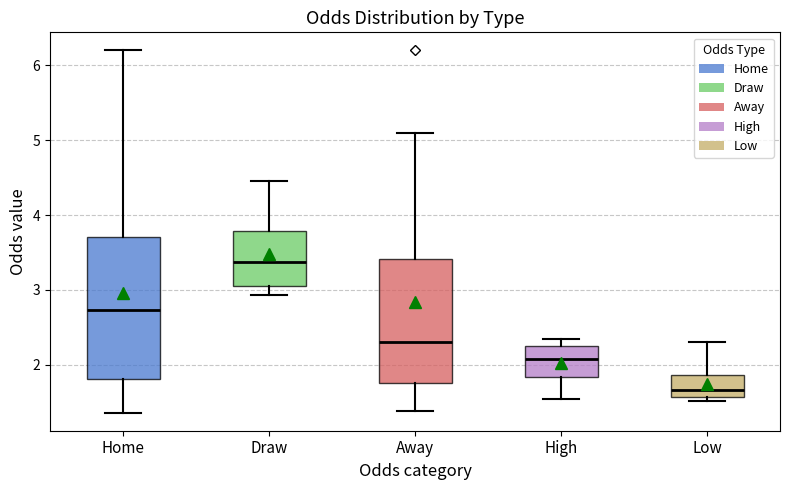

Reading left to right, transcribe this box plot: for each box, give where its median line is, the range the box spans, and where its two whiskers end, as read against the y-axis. The values are not printed on the chart, so give them approximately, as read against the axis.

Home: median 2.7, box 1.8 to 3.7, whiskers 1.4 to 6.2
Draw: median 3.4, box 3.1 to 3.8, whiskers 2.9 to 4.5
Away: median 2.3, box 1.8 to 3.4, whiskers 1.4 to 5.1
High: median 2.1, box 1.8 to 2.3, whiskers 1.5 to 2.4
Low: median 1.7, box 1.6 to 1.9, whiskers 1.5 to 2.3